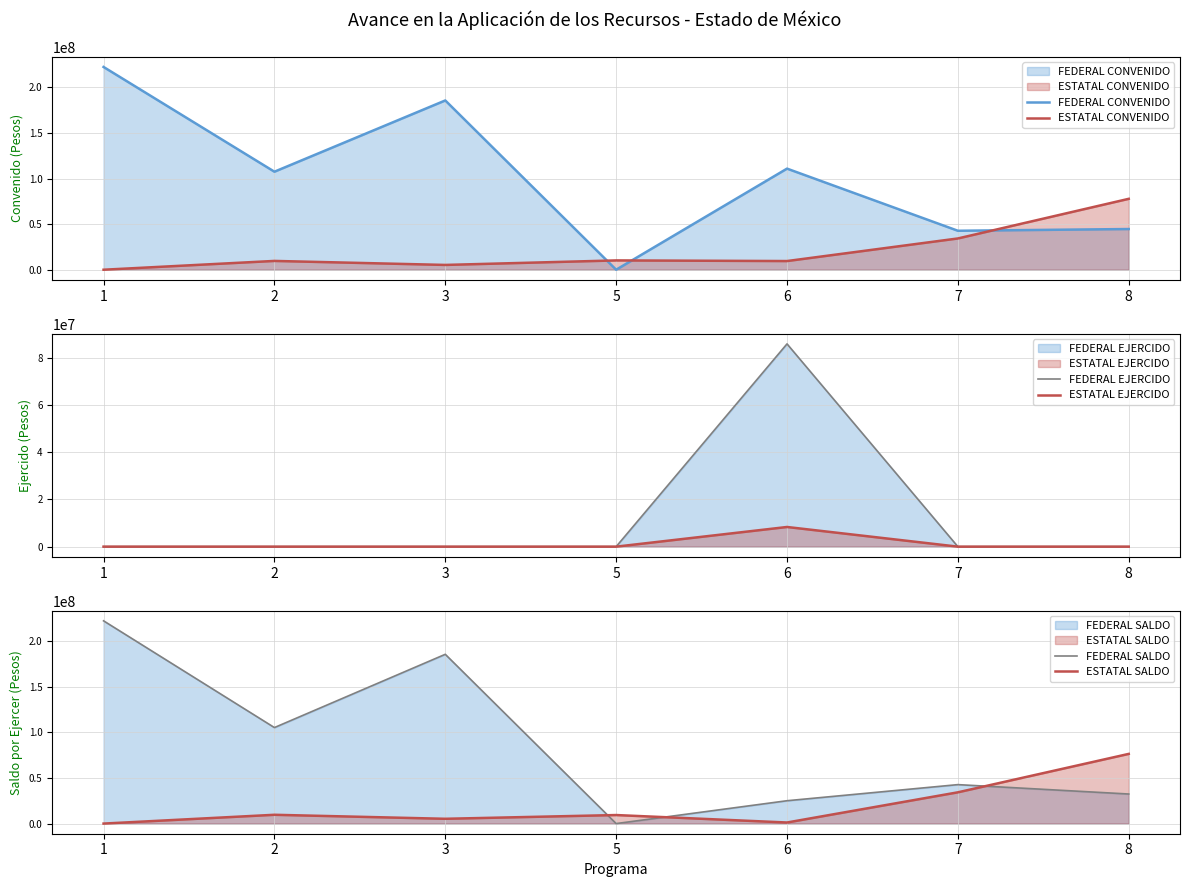

At which category is the sum across all series the highest?

1